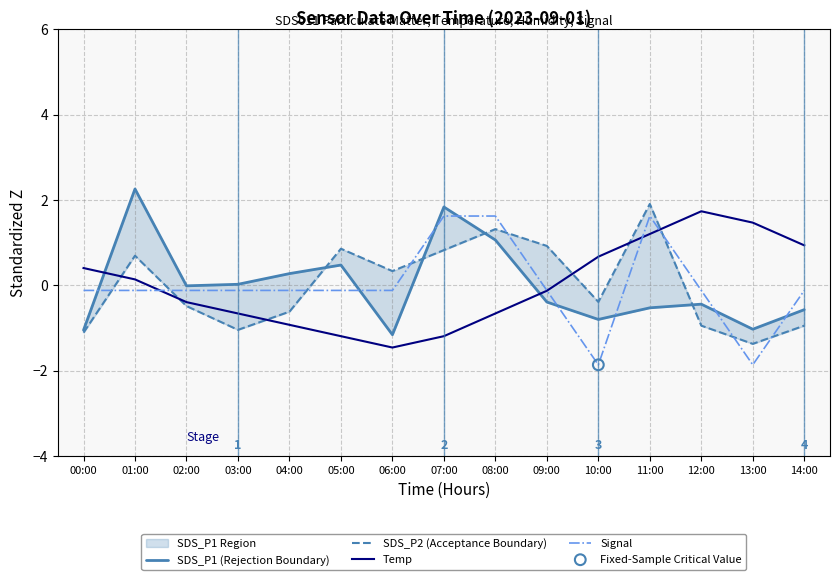

Which series contains the highest Y value?

SDS_P1 (Rejection Boundary)